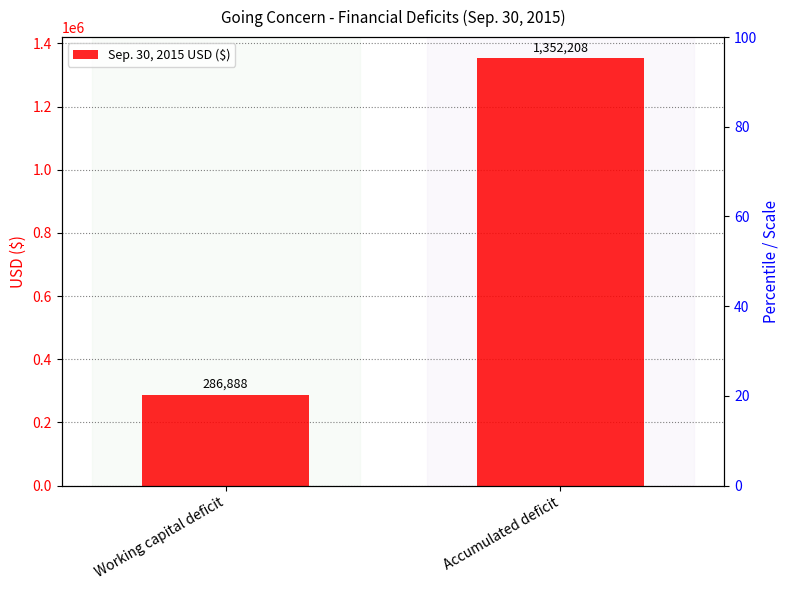

What is the difference between the maximum and minimum values?

1065320